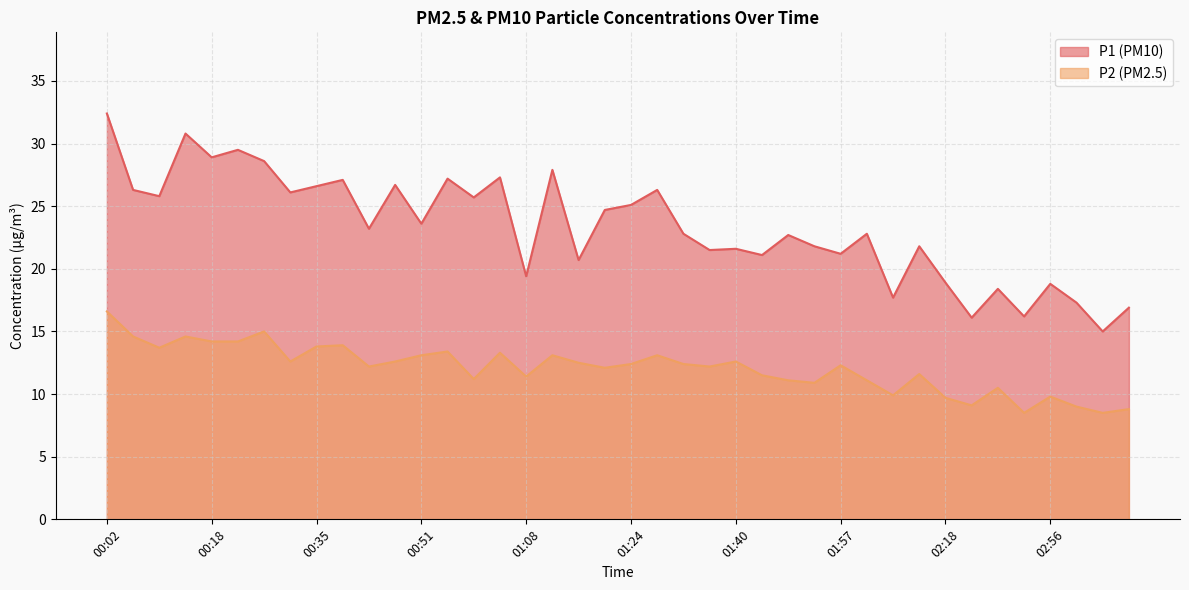

How many values in the P1 series exceed 23?

20